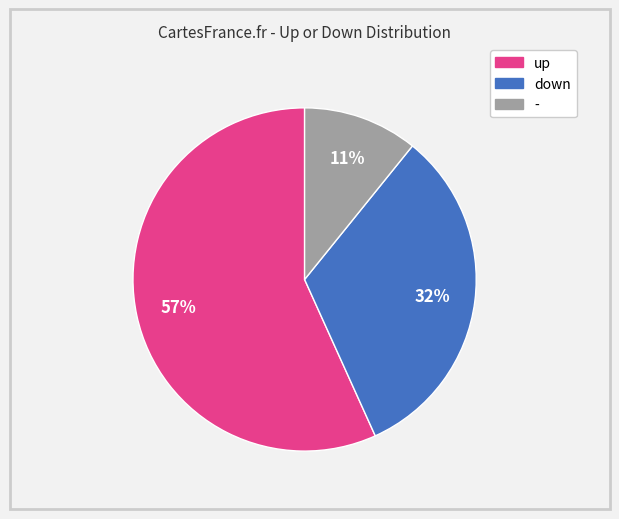

To the nearest percent, what is the combined percentage of up and -?

68%